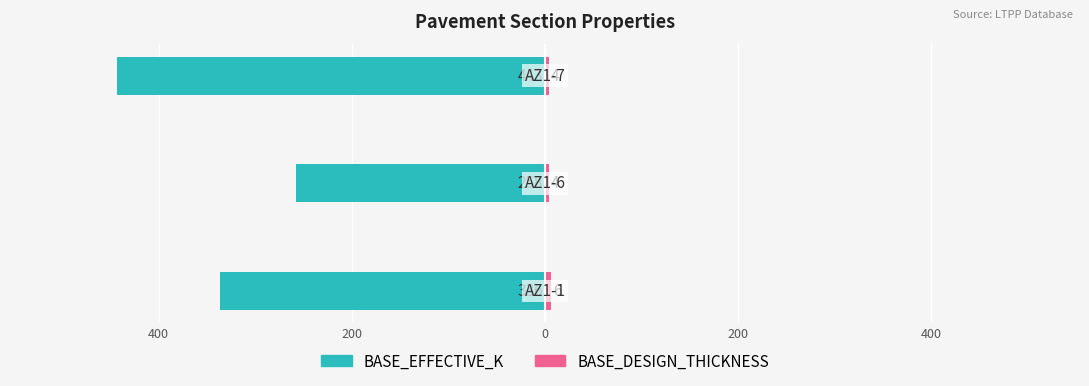

What are all the series names shown in the legend?

BASE_EFFECTIVE_K, BASE_DESIGN_THICKNESS